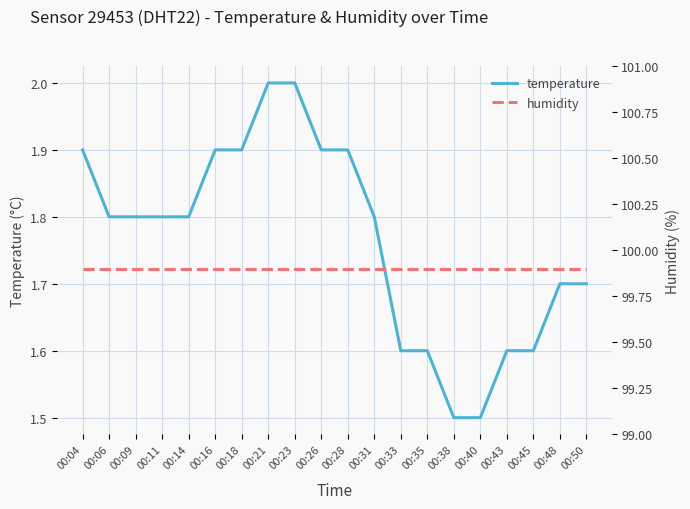

What is the value of the humidity point at the 6th from the left?

99.9